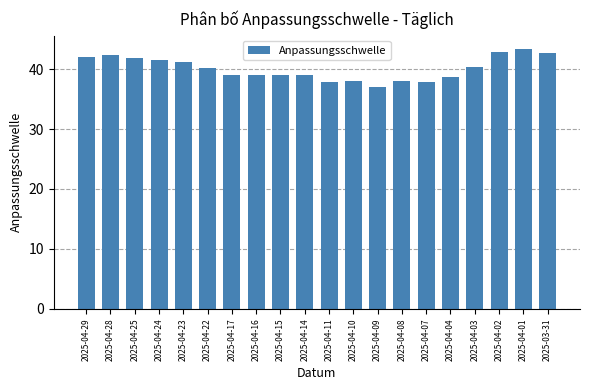

Is it true that the value at 2025-04-10 is 38.0?

True